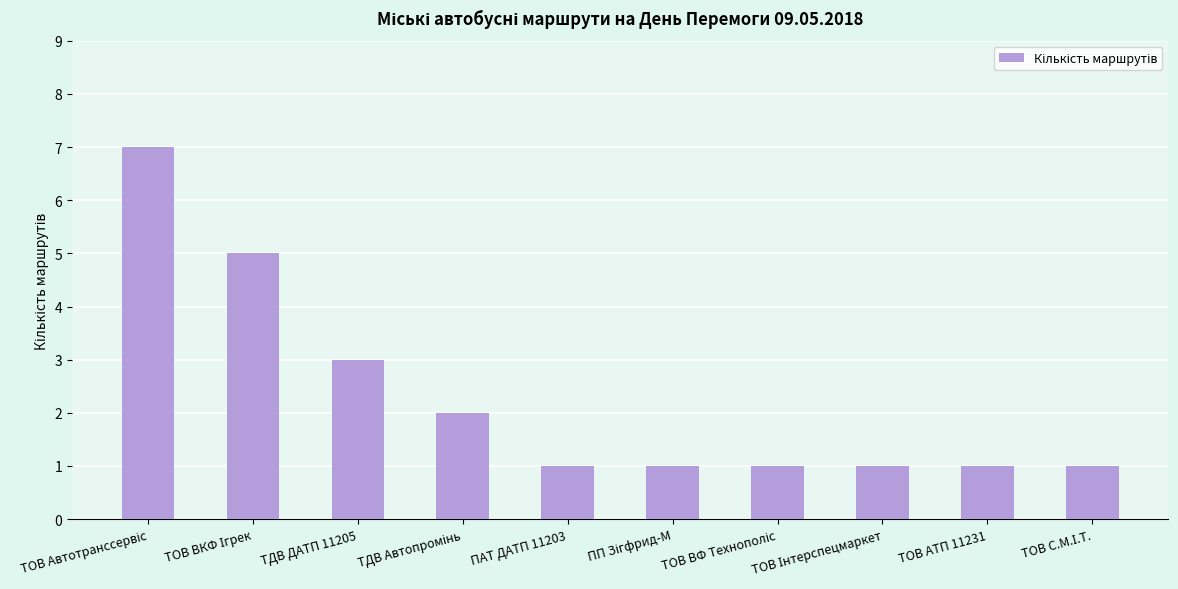

The value at ТОВ АТП 11231 is 0. True or false?

False